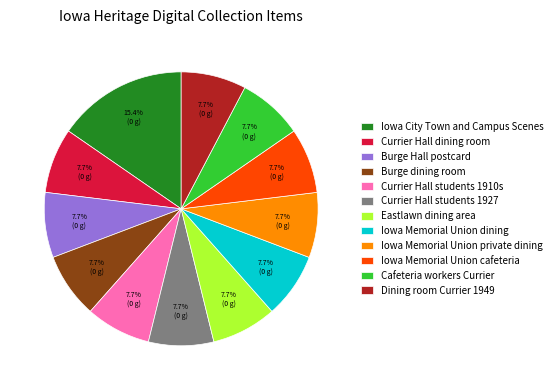

What is the ratio of the value at Eastlawn dining area to the value at Burge dining room?

1.0